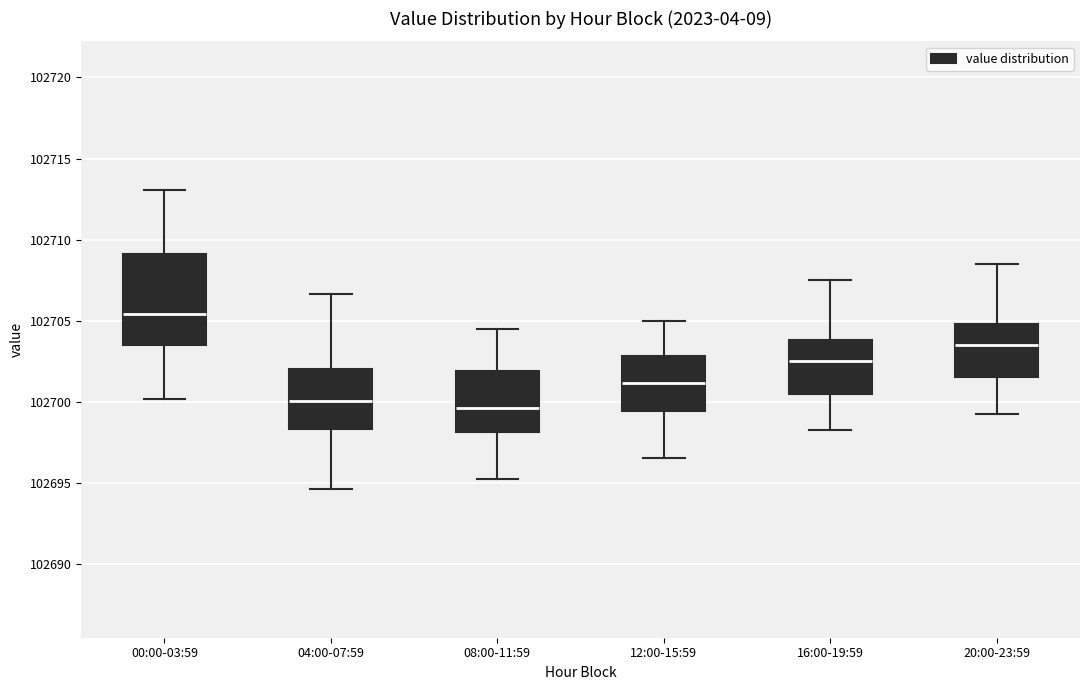

Comparing the boxes themselves (not the whiskers), which one is the tallest?

00:00-03:59